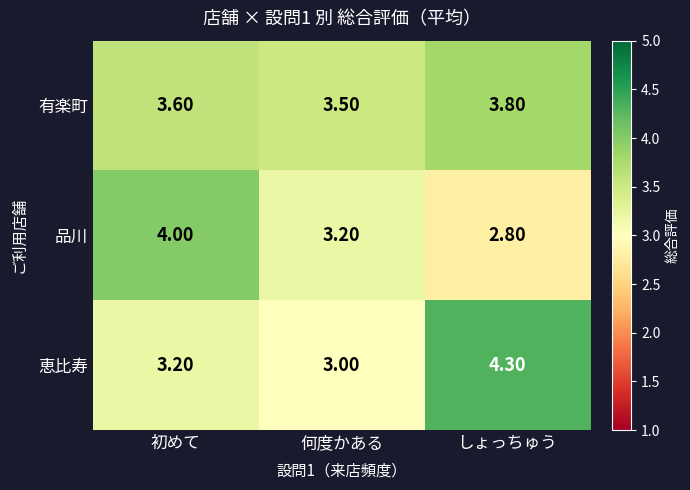

What is the difference between the maximum and minimum values in the 有楽町 series?

0.3